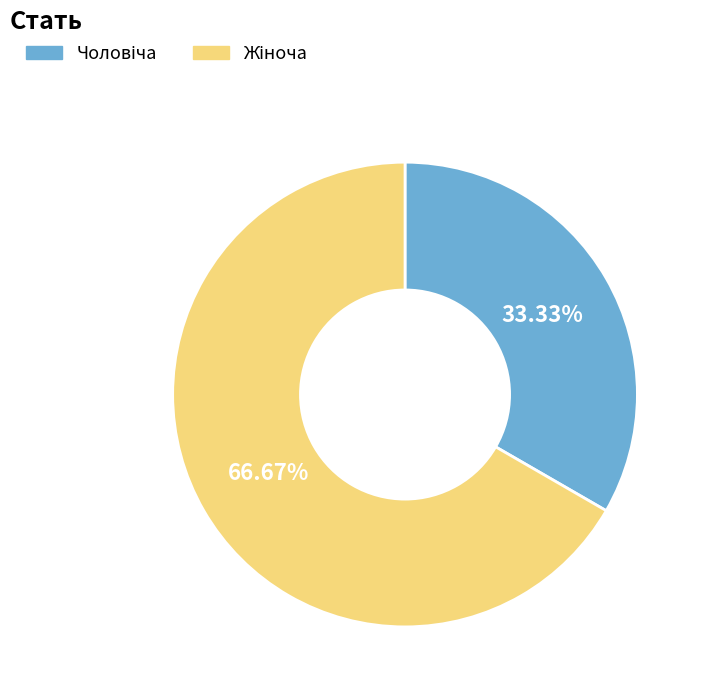

To the nearest percent, what is the difference between the largest and smallest slice percentages?

33%